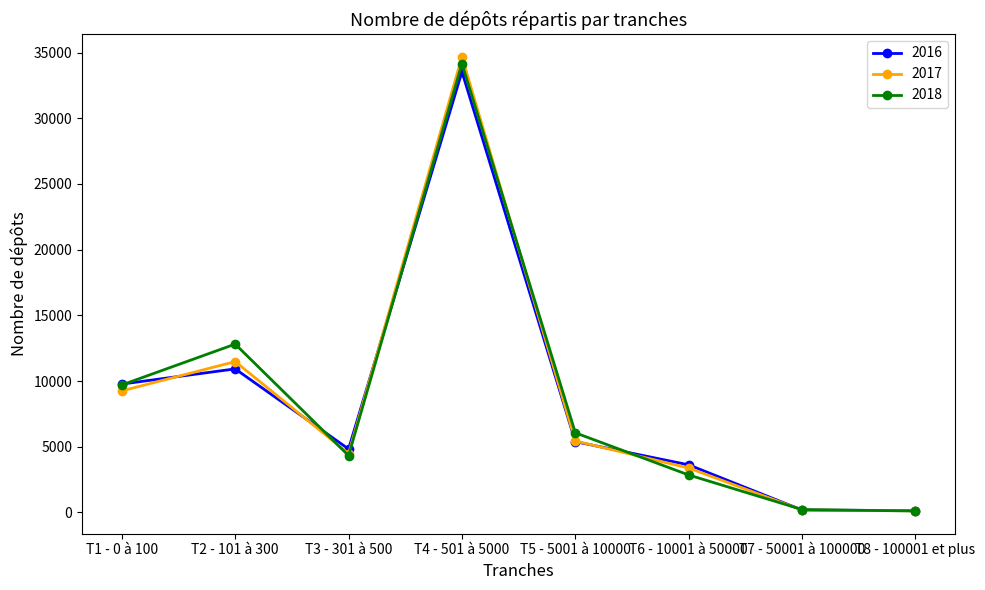

Does the chart display data point markers on the line(s)?

Yes